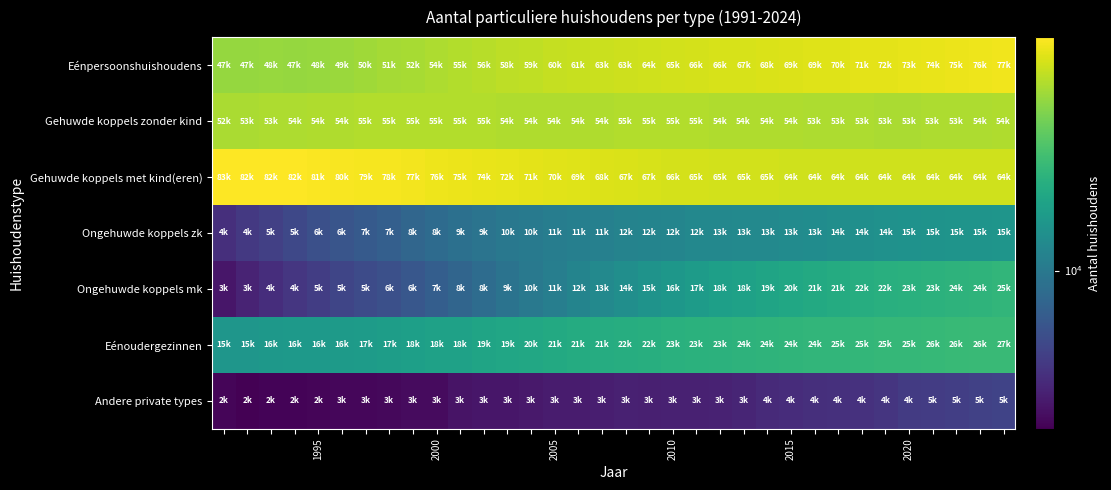

At how many categories does at least one series exceed 29379?

34